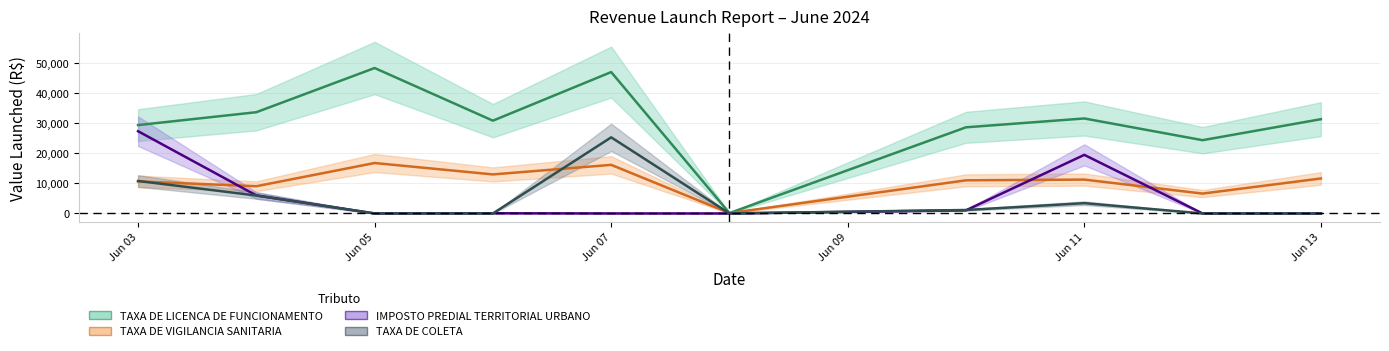

What is the difference between the maximum and second lowest values in the TAXA DE VIGILANCIA SANITARIA series?

10133.6